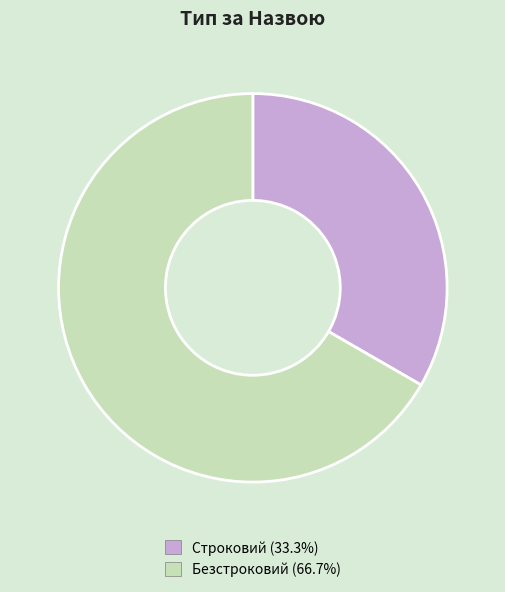

What is the largest slice in the pie chart?

Безстроковий